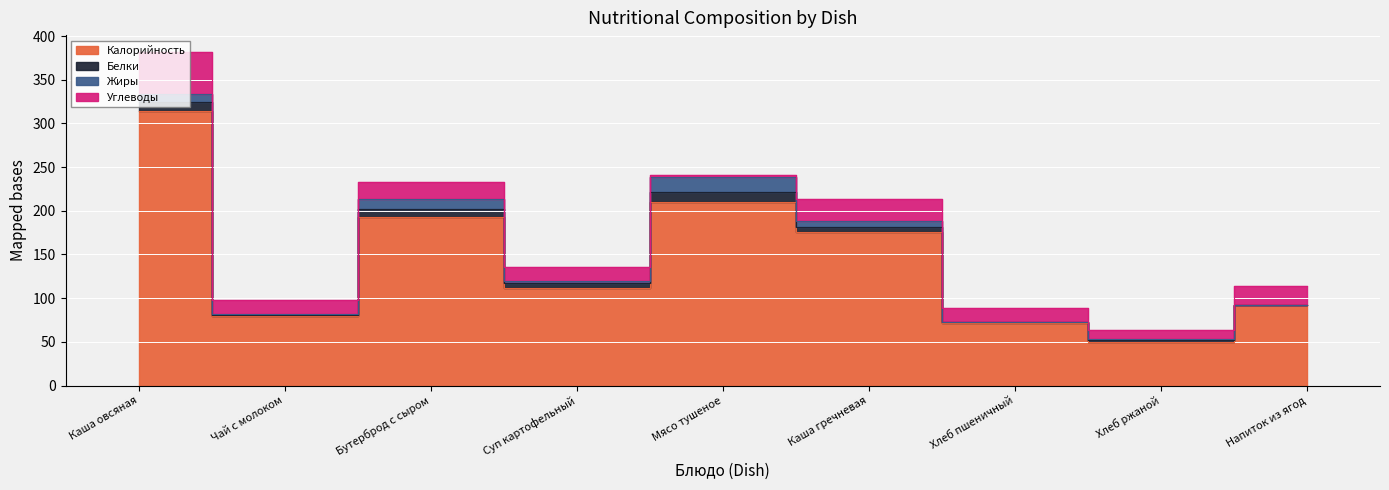

Read the Белки value at Хлеб ржаной.

2